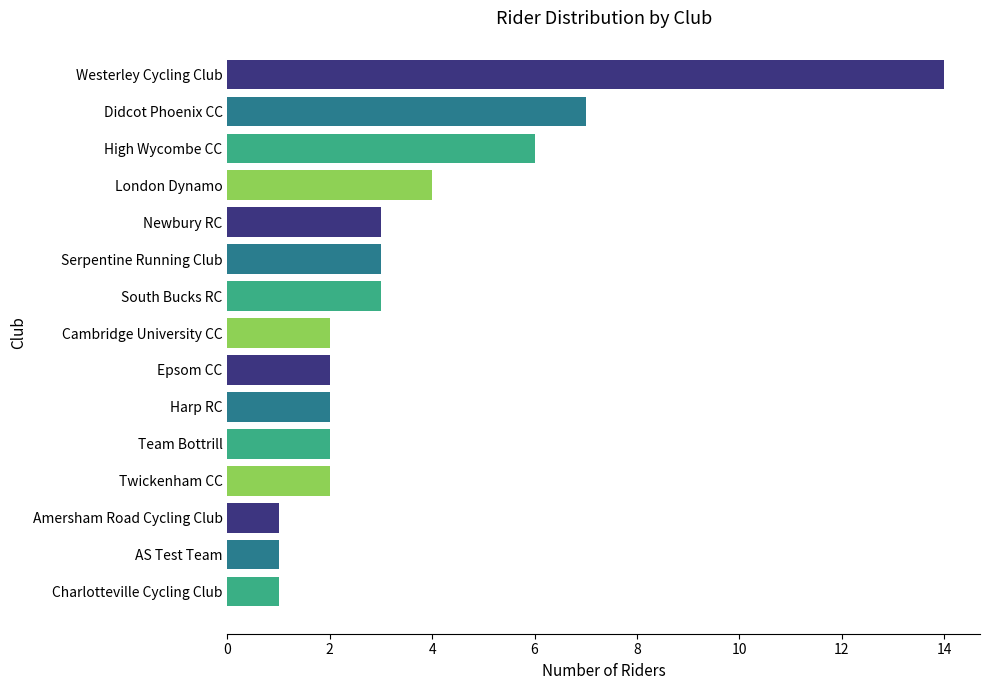

What is the difference between the second highest and minimum values?

6